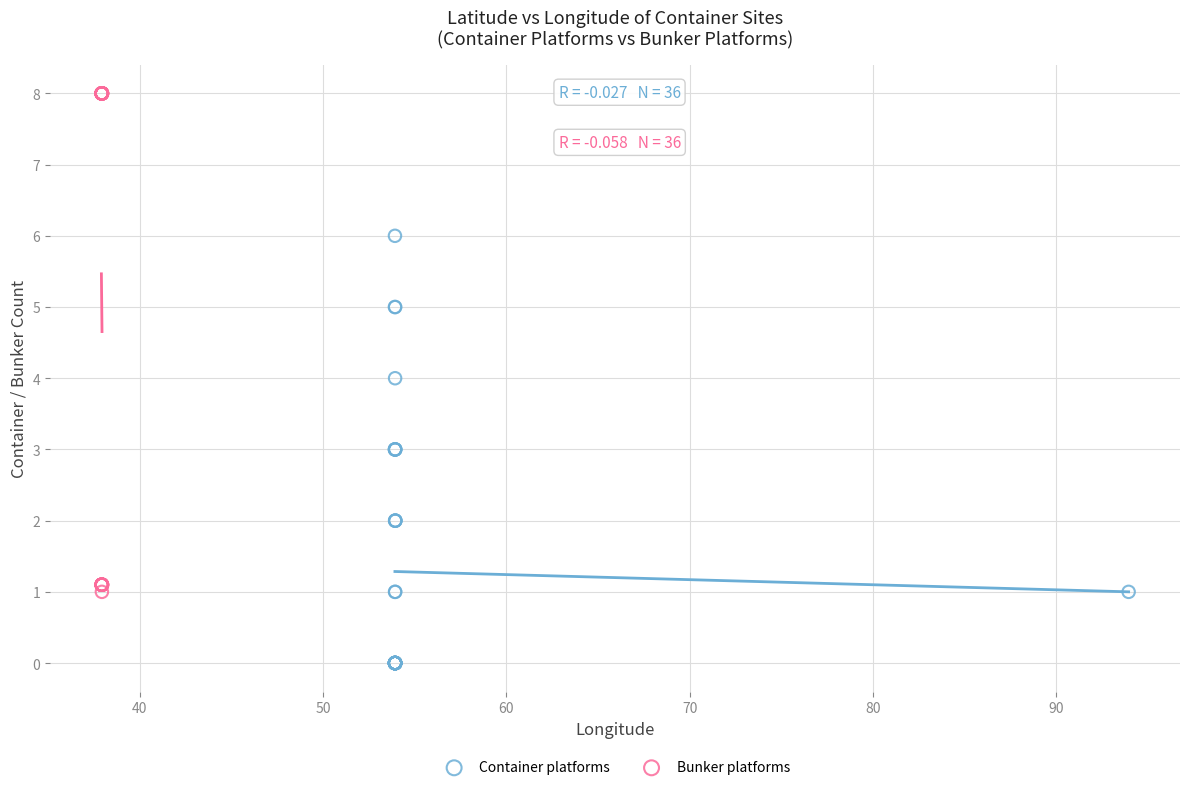

Which series has the largest Y range (max minus min)?

Bunker platforms